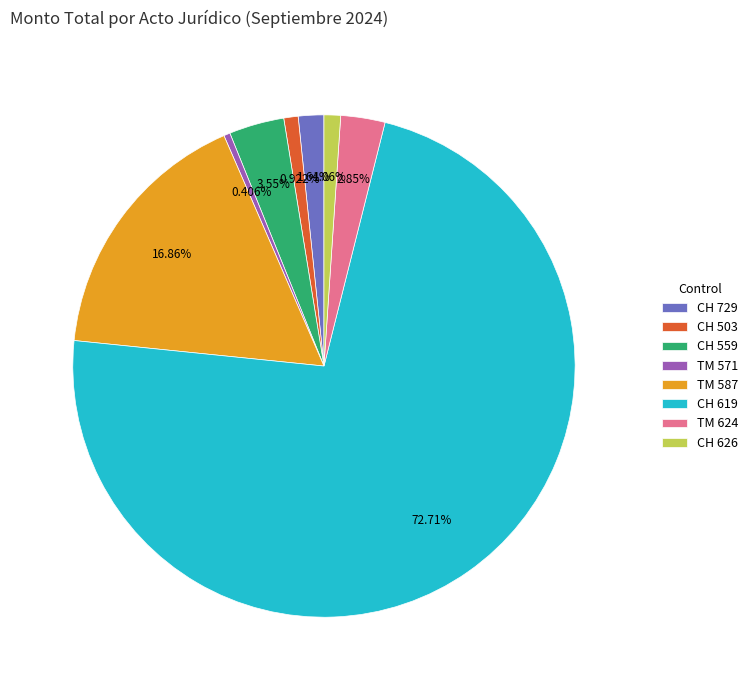

Do TM 587 and CH 559 together represent more than half of the pie?

No